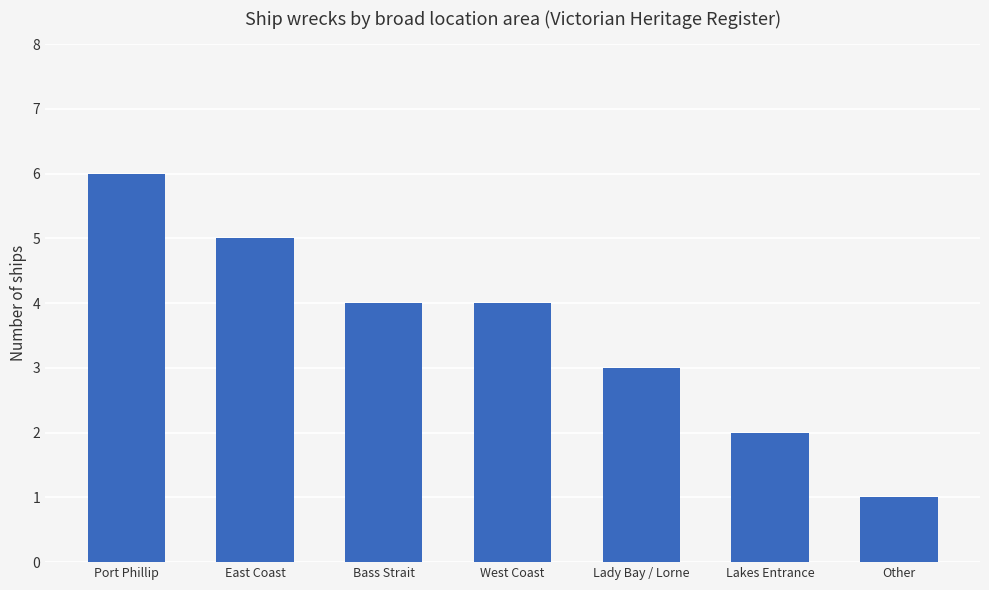

The chart shows a value of 8 at Port Phillip. True or false?

False